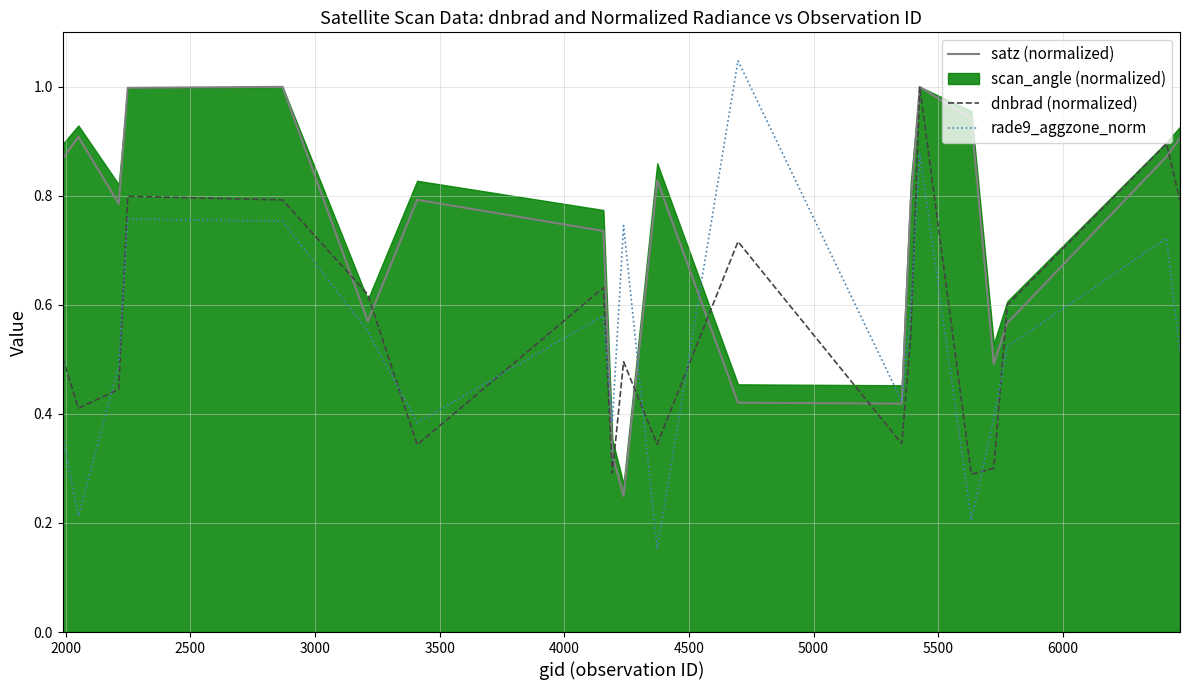

Which series ends up on top after the final intersection of dnbrad (normalized) and rade9_aggzone_norm?

dnbrad (normalized)